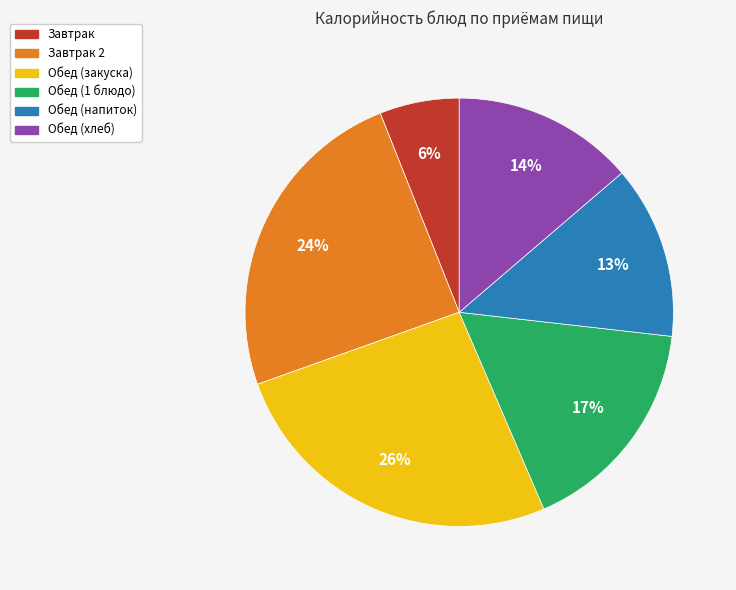

Is there a majority slice in this chart?

No